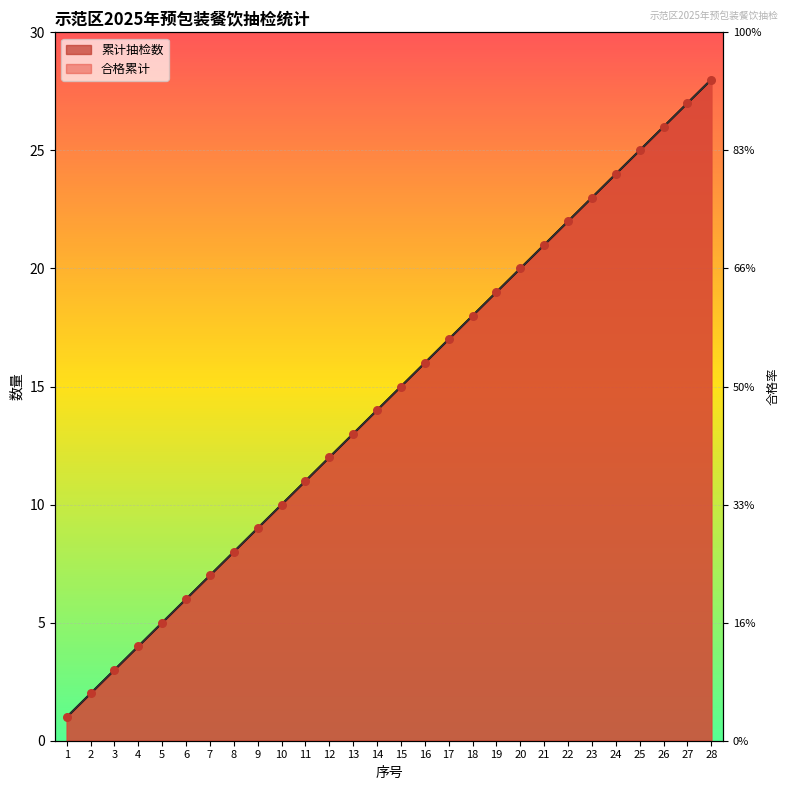

What is the change in value from 14 to 16?

+2